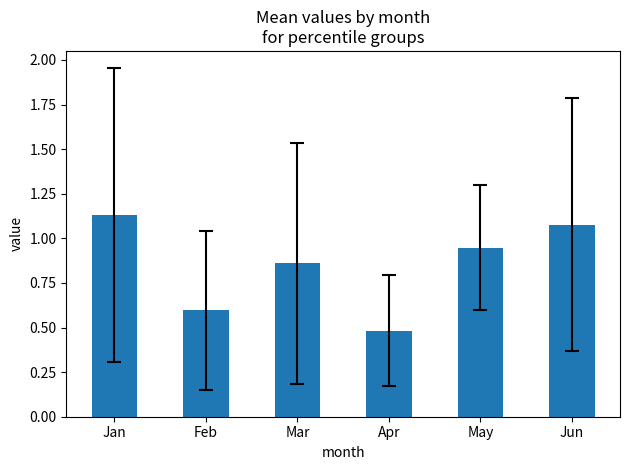

True or false: the data shows 0.5 at Jan.

False